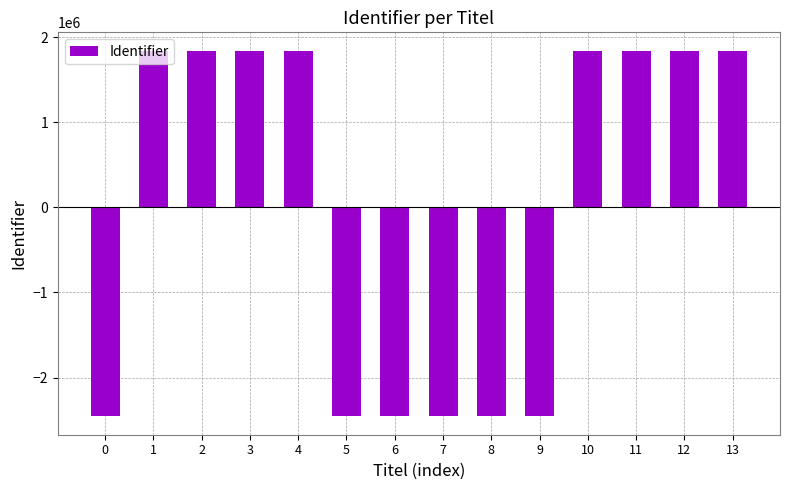

Does the chart contain any negative values?

Yes